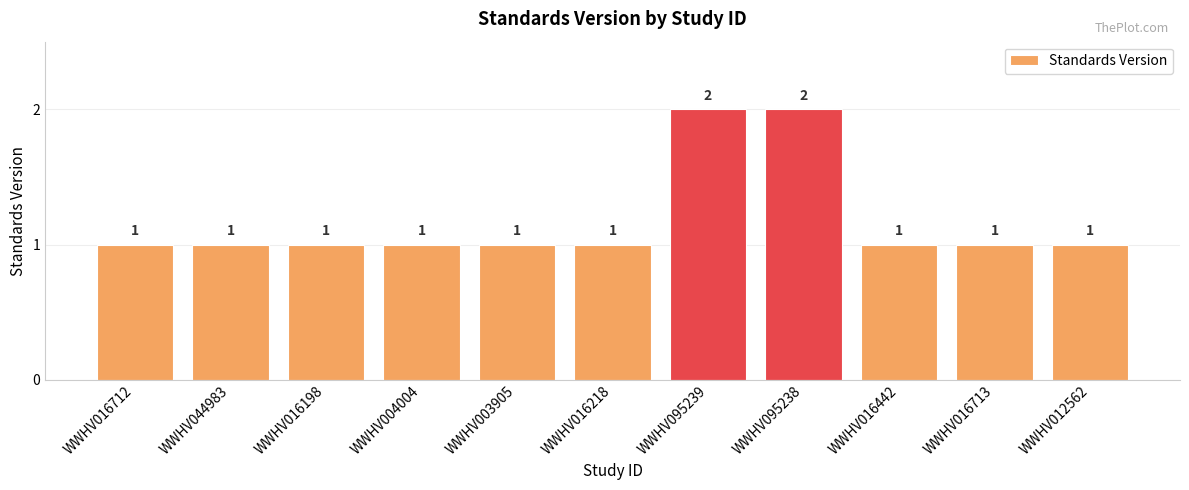

Approximately how many times larger is the value at WWHV012562 compared to WWHV016218?

1.0